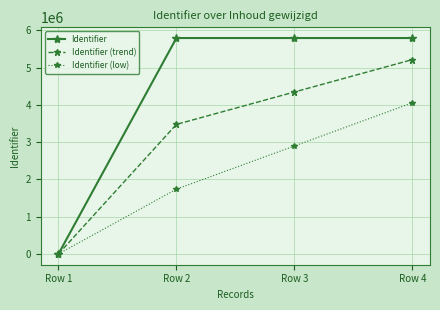

What is the greatest value displayed?

5791127.0